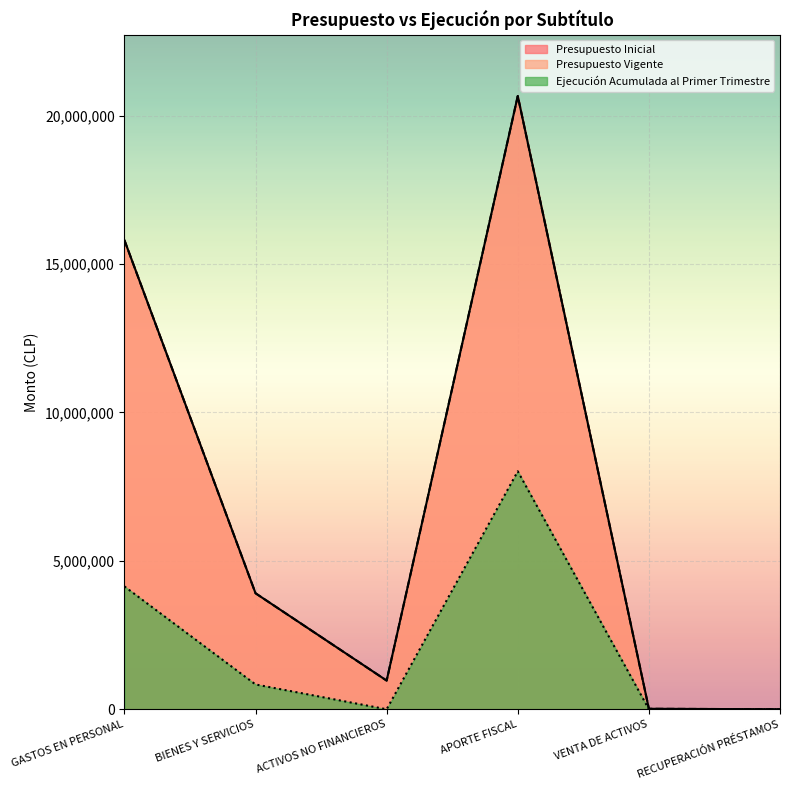

Rank the categories by Ejecución Acumulada al Primer Trimestre value from highest to lowest.

APORTE FISCAL, GASTOS EN PERSONAL, BIENES Y SERVICIOS, ACTIVOS NO FINANCIEROS, VENTA DE ACTIVOS, RECUPERACIÓN PRÉSTAMOS